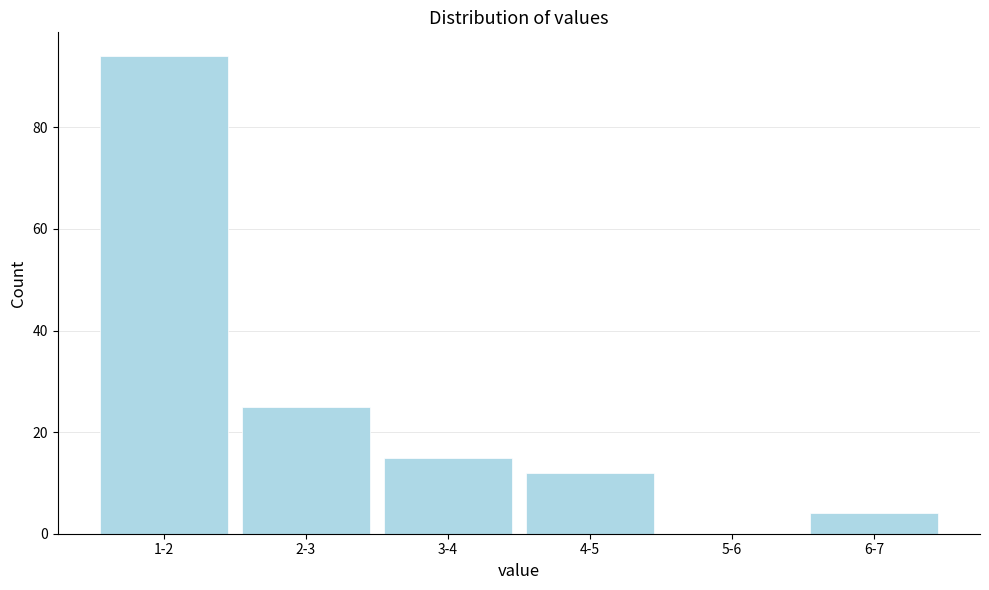

Reading right to left, extract all data points from this chart.

6-7=4	5-6=0	4-5=12	3-4=15	2-3=25	1-2=94